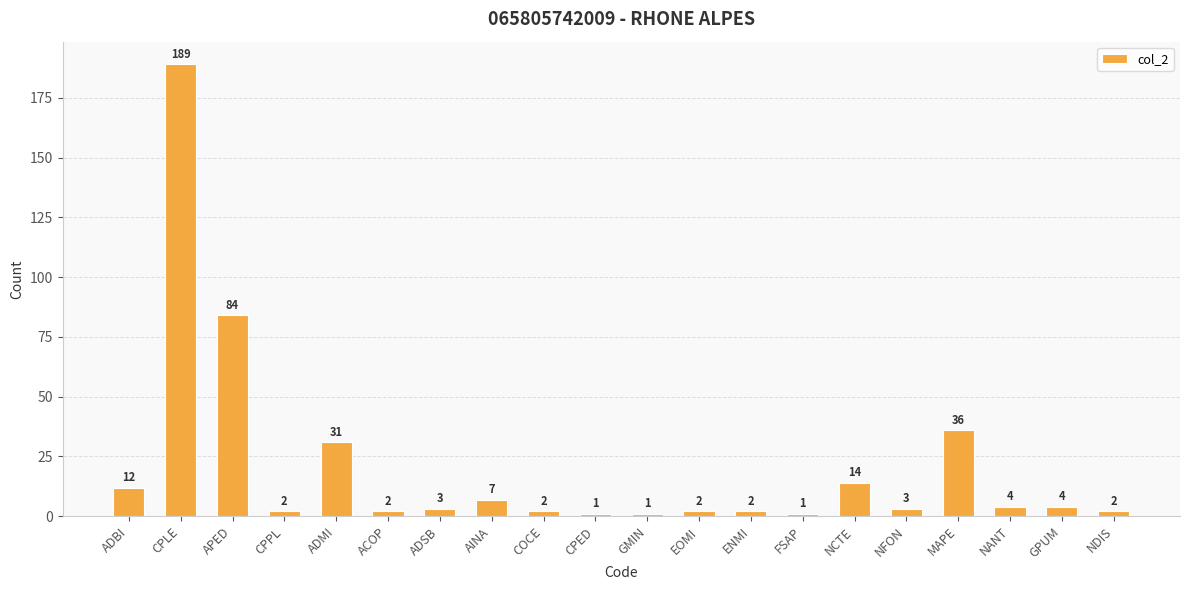

The chart shows a value of 84 at APED. True or false?

True